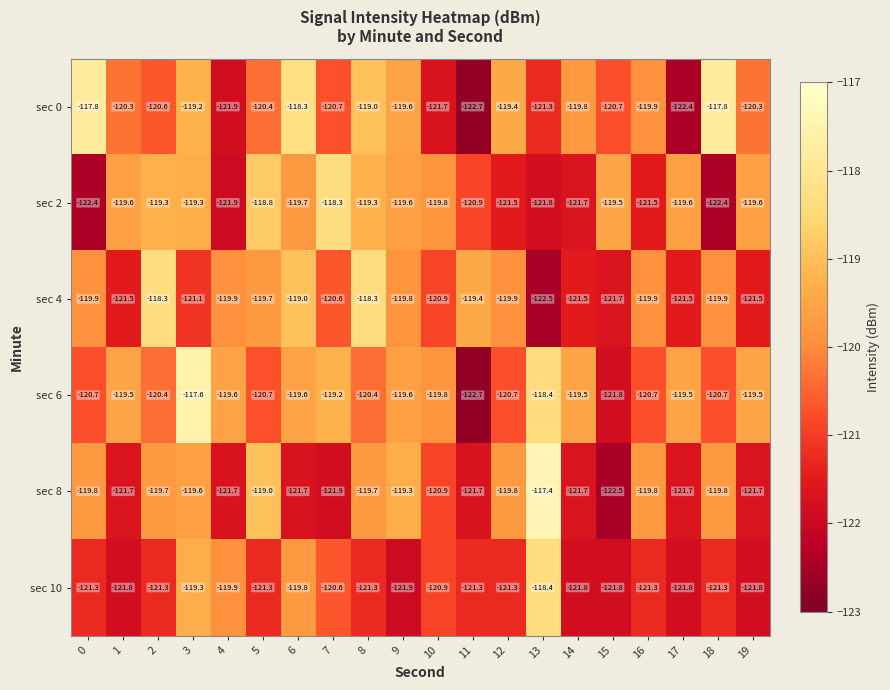

Read the sec 2 value at 17.

-119.6